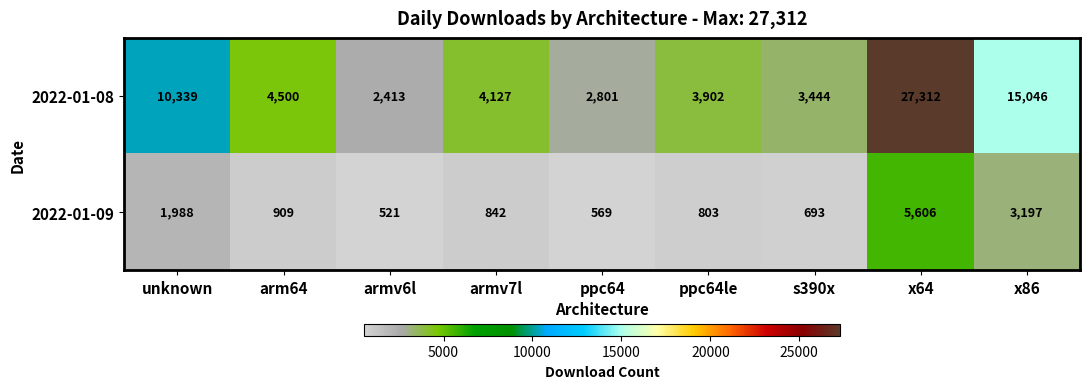

What is the minimum value shown in the chart?

521